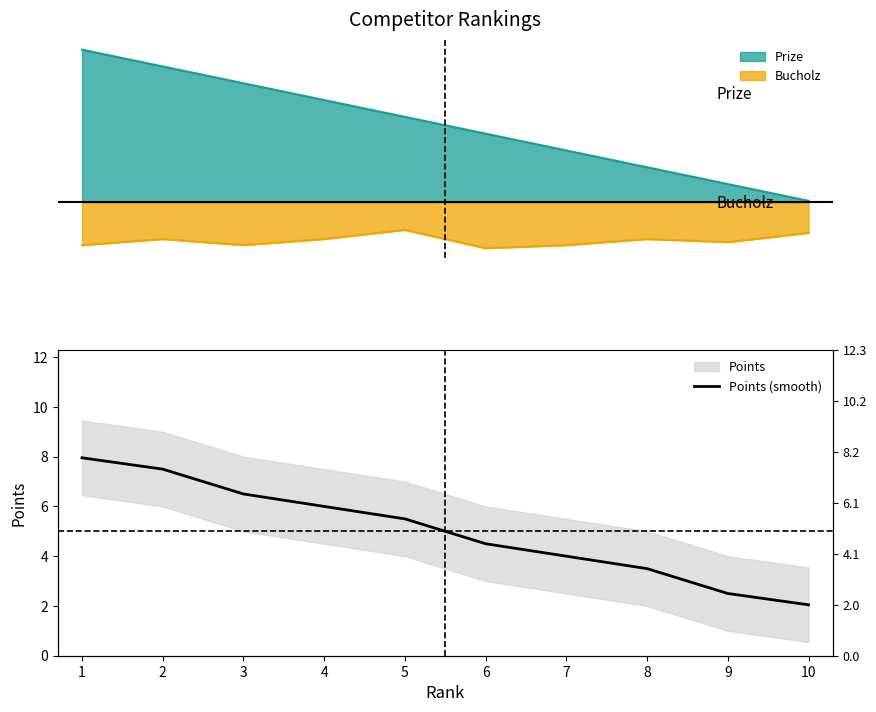

What is the sum of the values at 3 and 9?

9.0